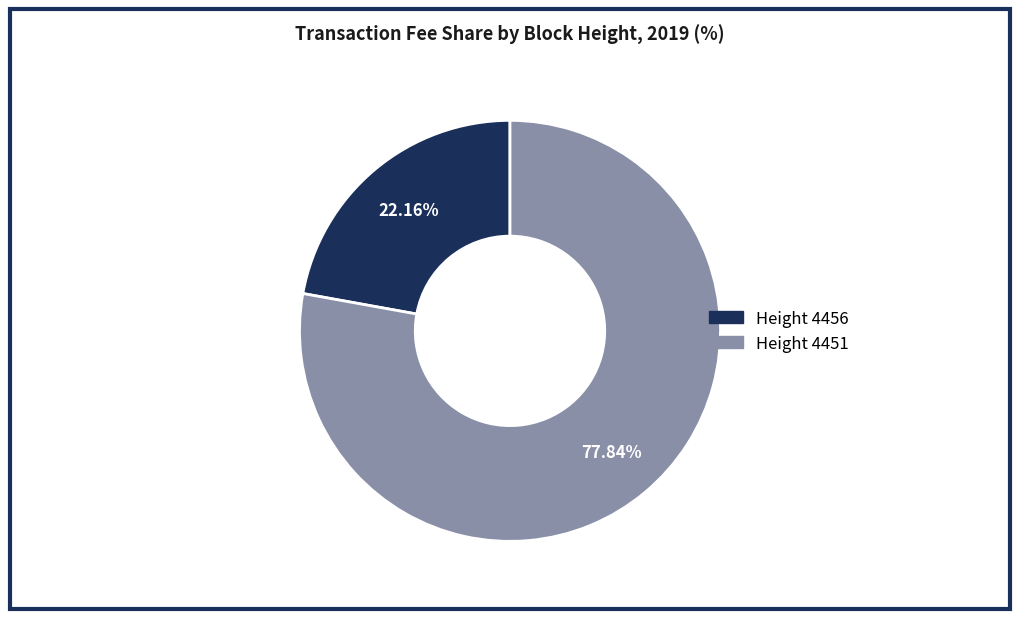

To the nearest percent, what is the difference between the largest and smallest slice percentages?

56%